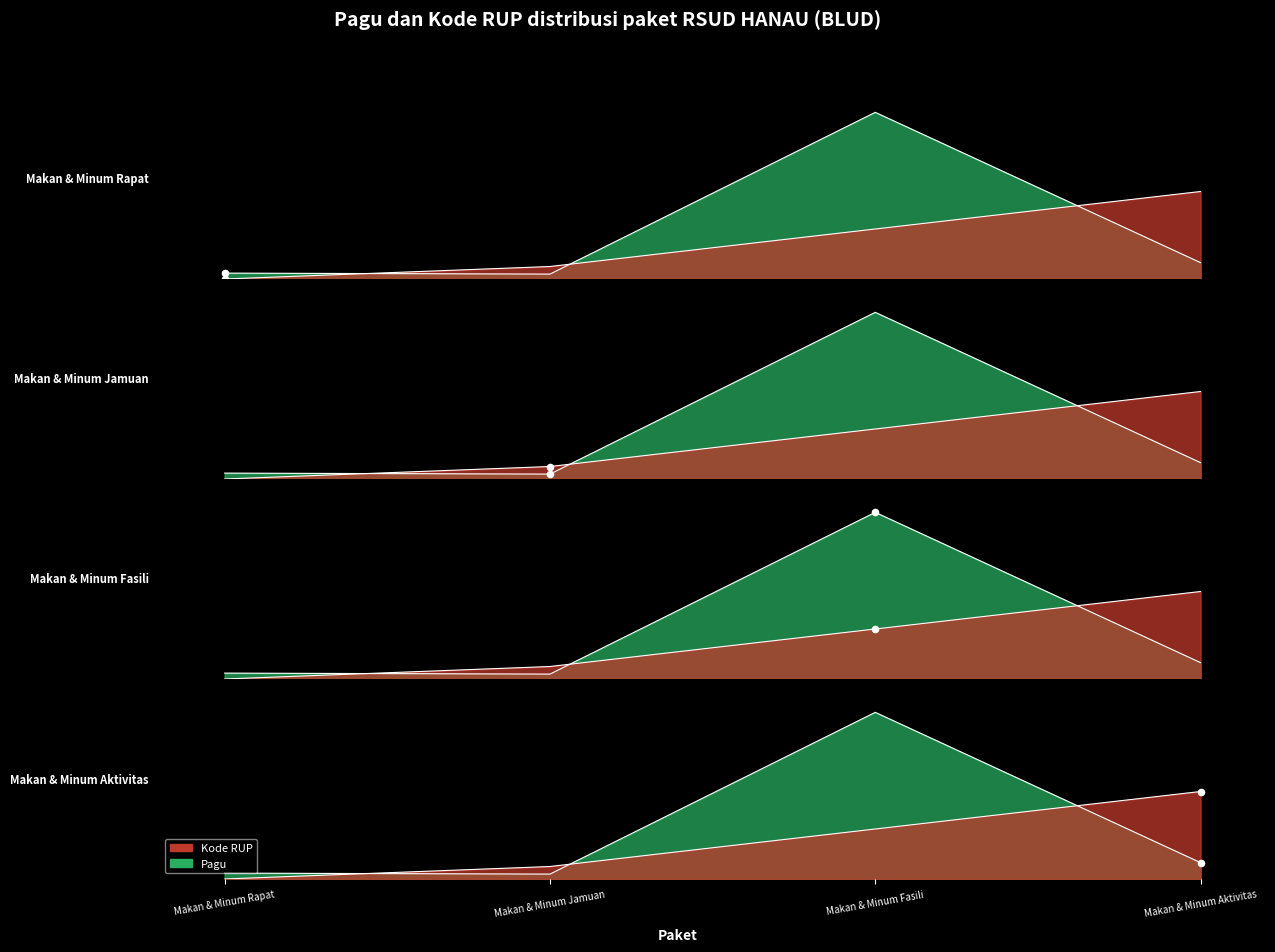

At how many categories does at least one series exceed 0?

4